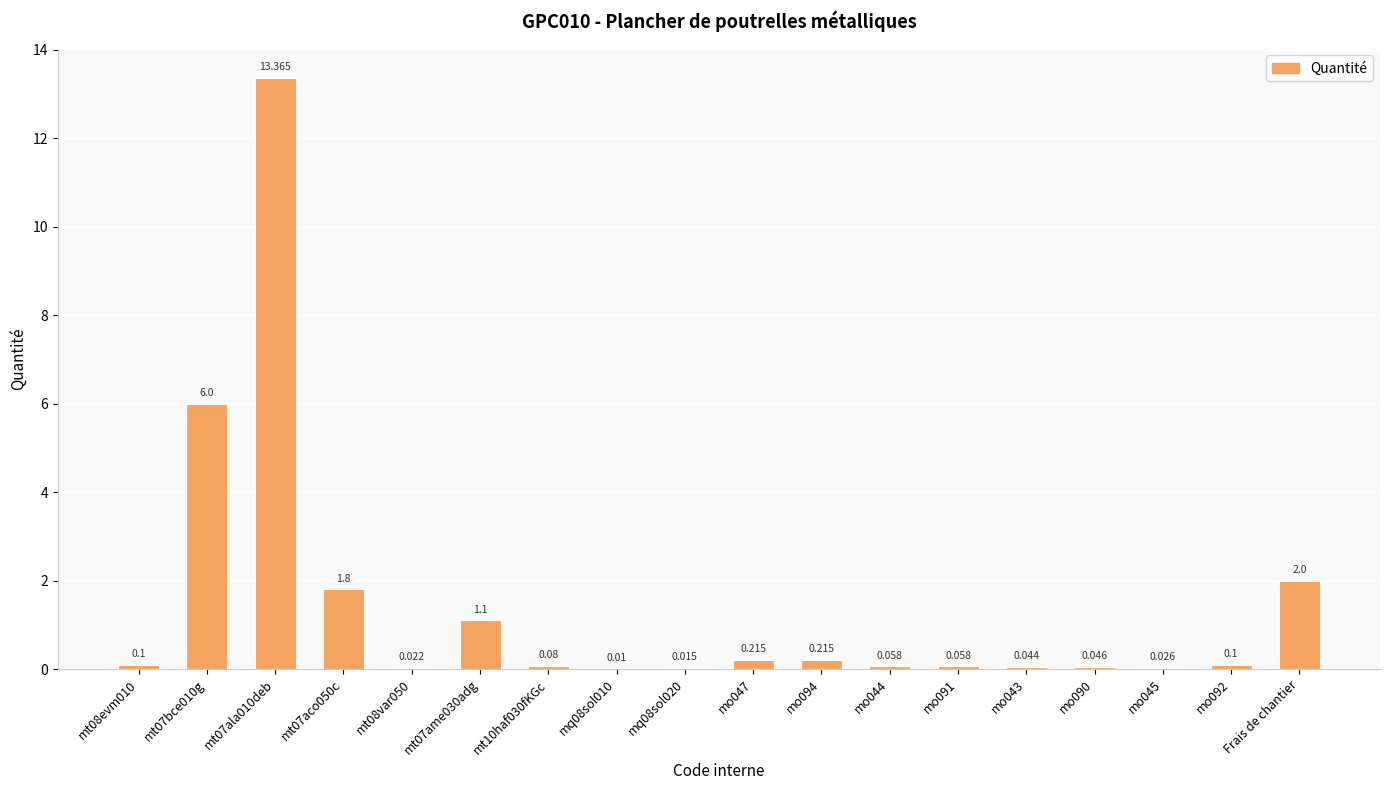

Which has a higher value, mo091 or Frais de chantier?

Frais de chantier